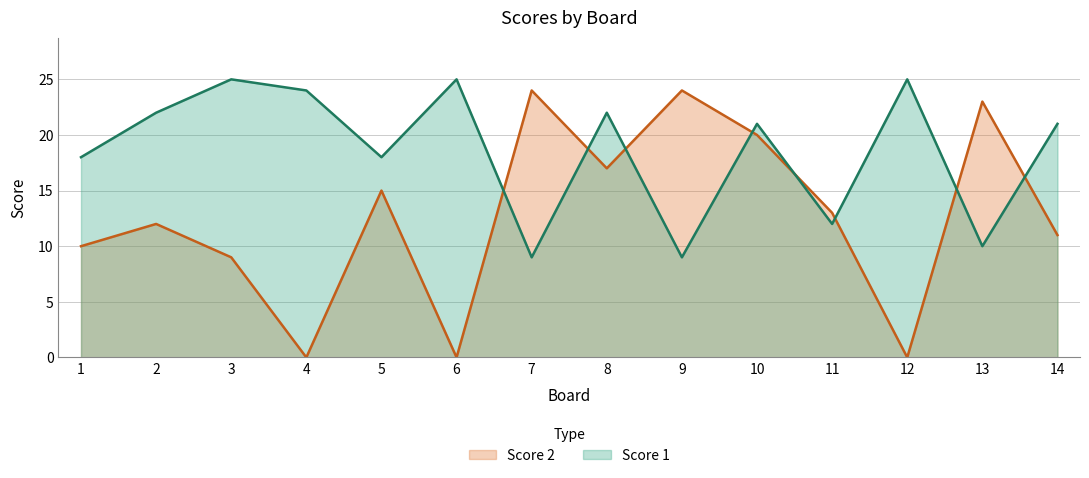

The Score 1 series shows 10 at 13. True or false?

True